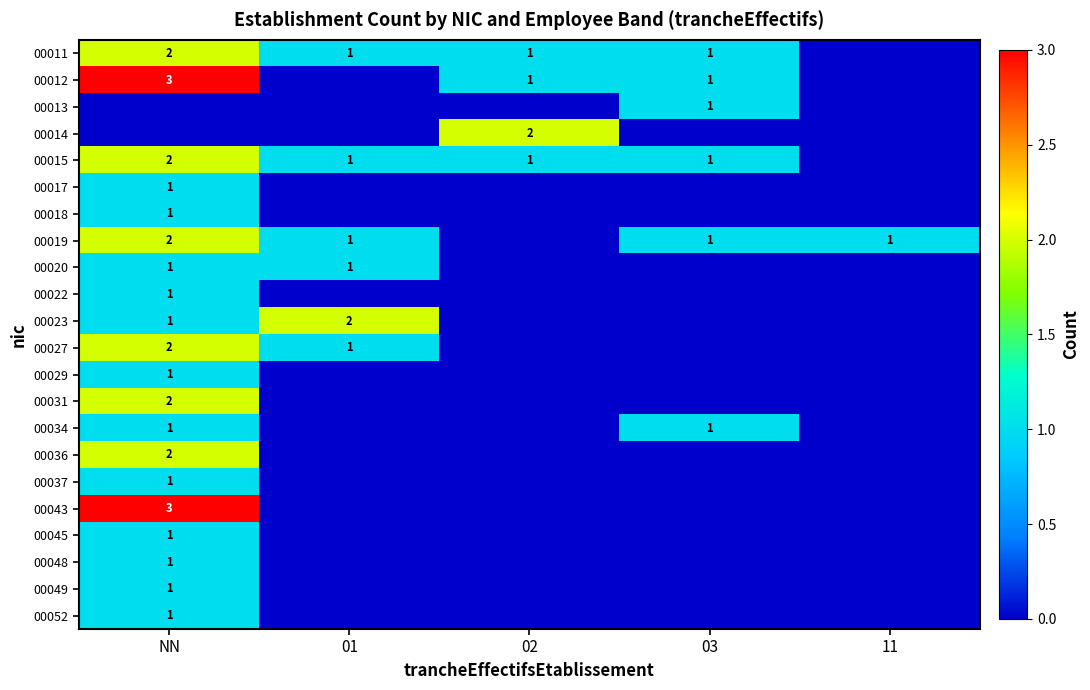

The 00013 series shows 2 at 03. True or false?

False